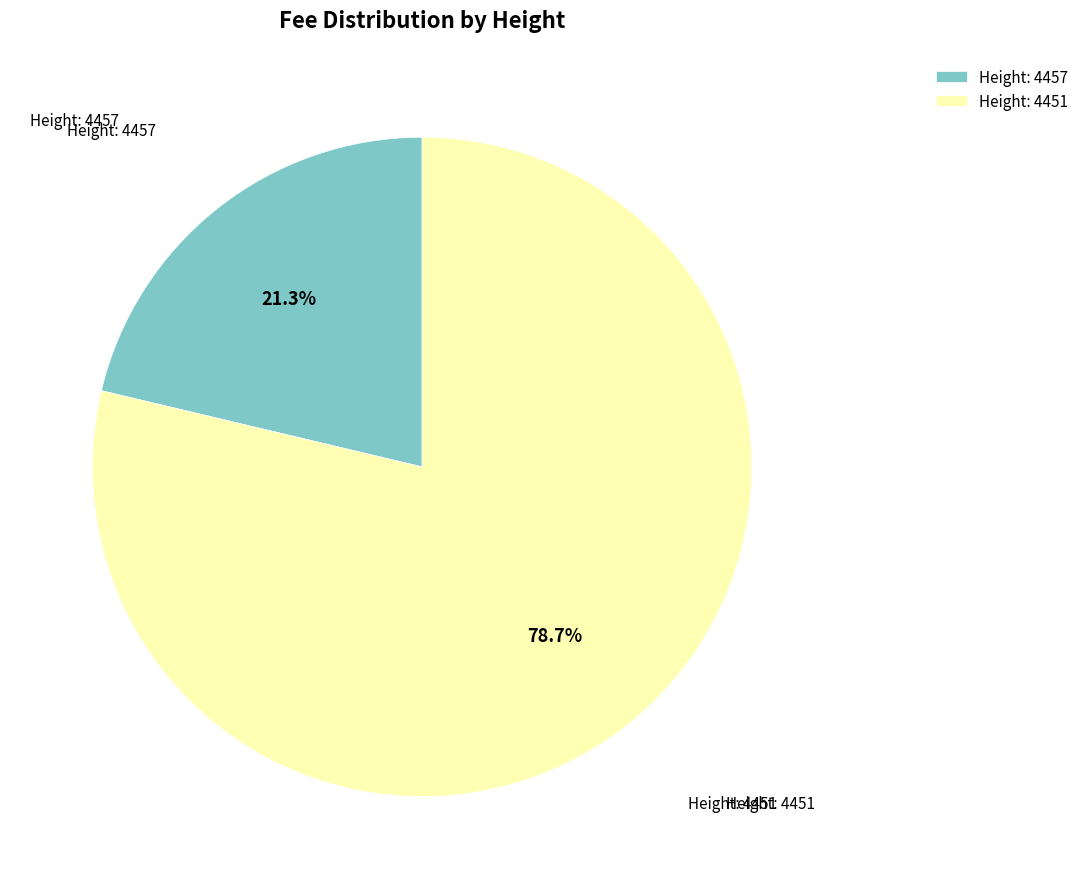

Which category accounts for the majority?

Height: 4451